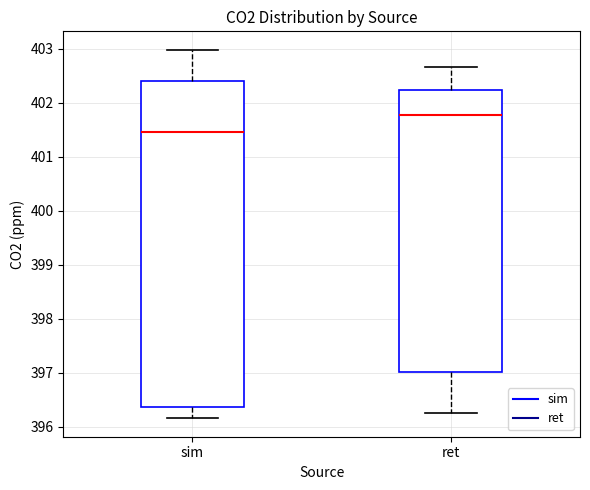

Where does the upper whisker of the box for sim end on the y-axis? The values are not printed on the chart, so give them approximately, as read against the axis.

403.0